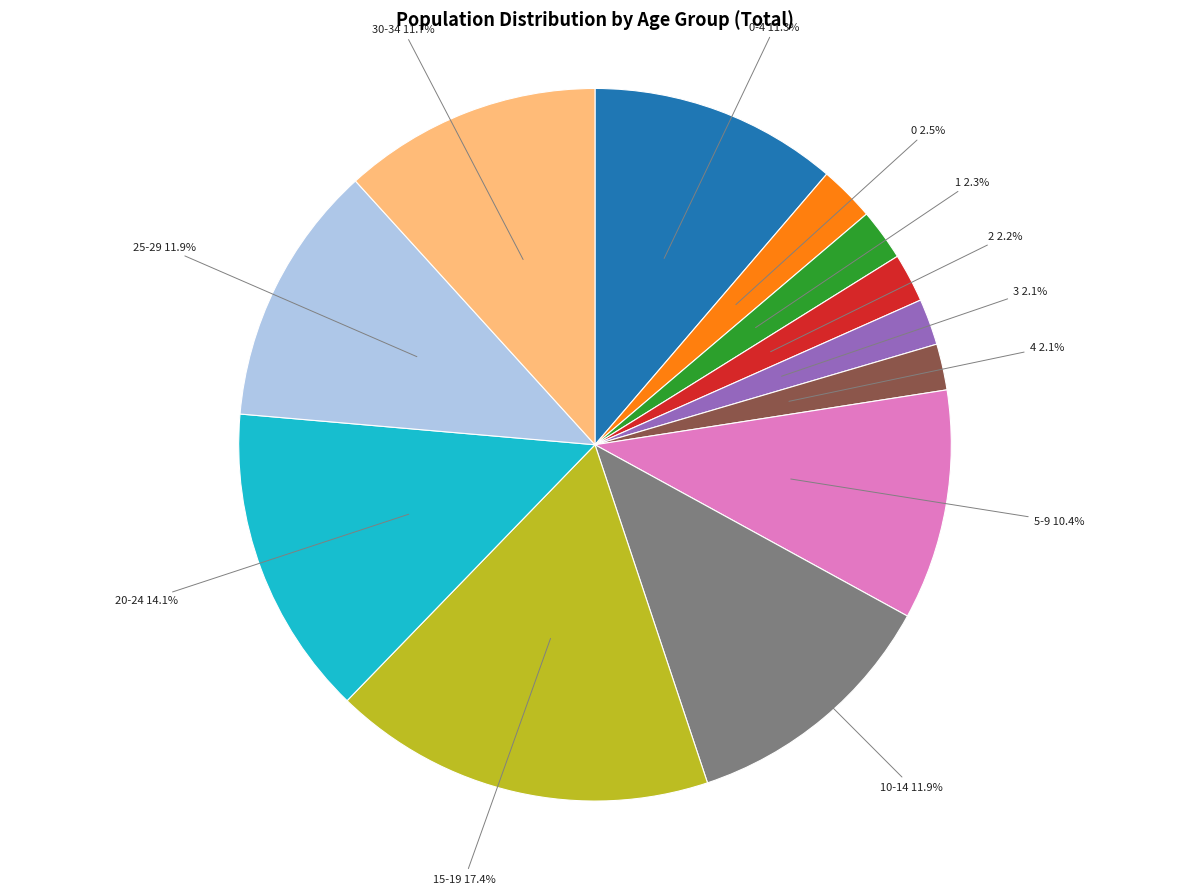

Is there a majority slice in this chart?

No